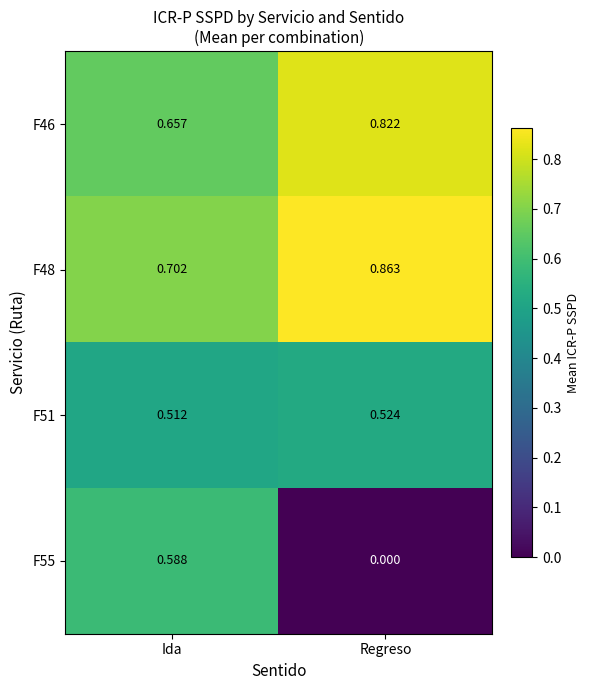

Which category has the lowest value across all series?

Regreso